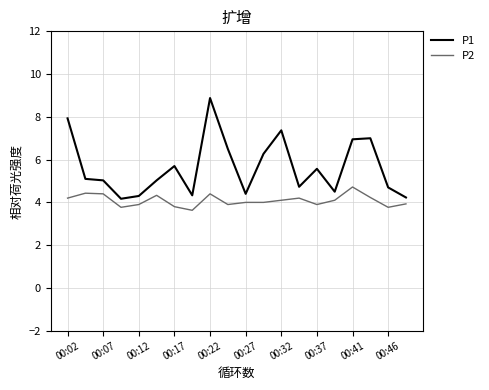

What is the lowest value of the P2 series?

3.6